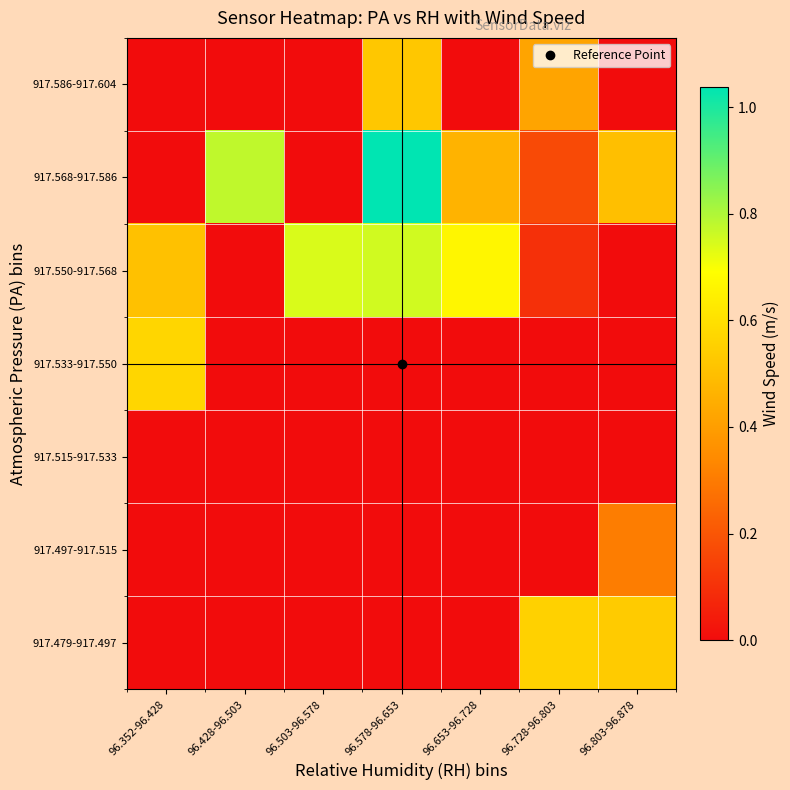

Rank the series at 96.503-96.578 from lowest to highest value.

917.479-917.497, 917.497-917.515, 917.515-917.533, 917.533-917.550, 917.568-917.586, 917.586-917.604, 917.550-917.568